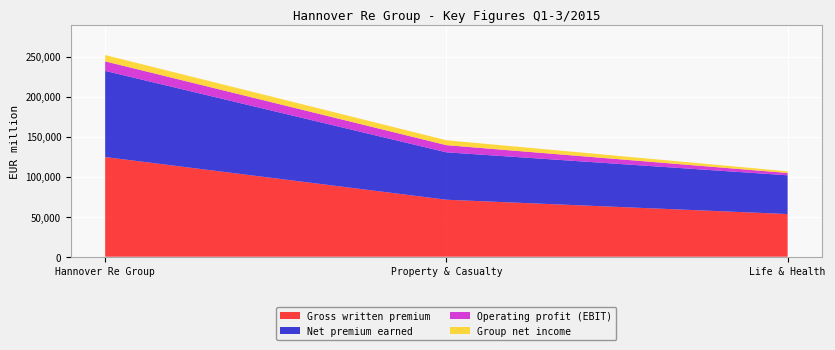

Reading left to right, what are all the values shown in this chart?

Gross written premium: Hannover Re Group=124540.2	Property & Casualty=71205.1	Life & Health=53334.6
Net premium earned: Hannover Re Group=107665.5	Property & Casualty=59252.7	Life & Health=48411.4
Operating profit (EBIT): Hannover Re Group=11891.2	Property & Casualty=8929.6	Life & Health=2903.9
Group net income: Hannover Re Group=7899.7	Property & Casualty=6134.8	Life & Health=2088.6